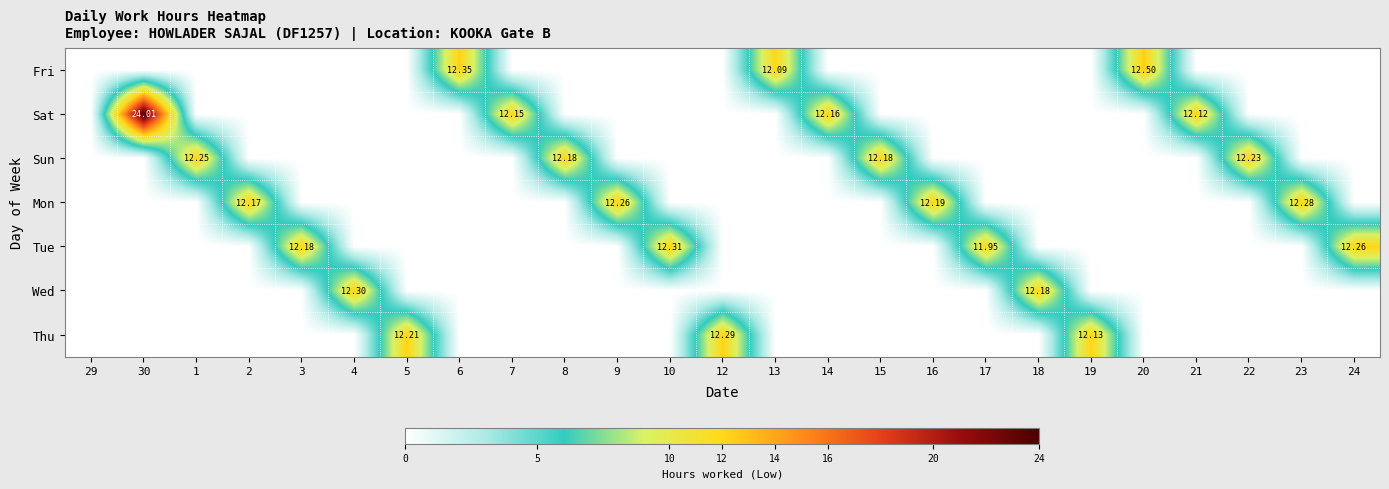

How many values in the Sun series exceed 0?

4